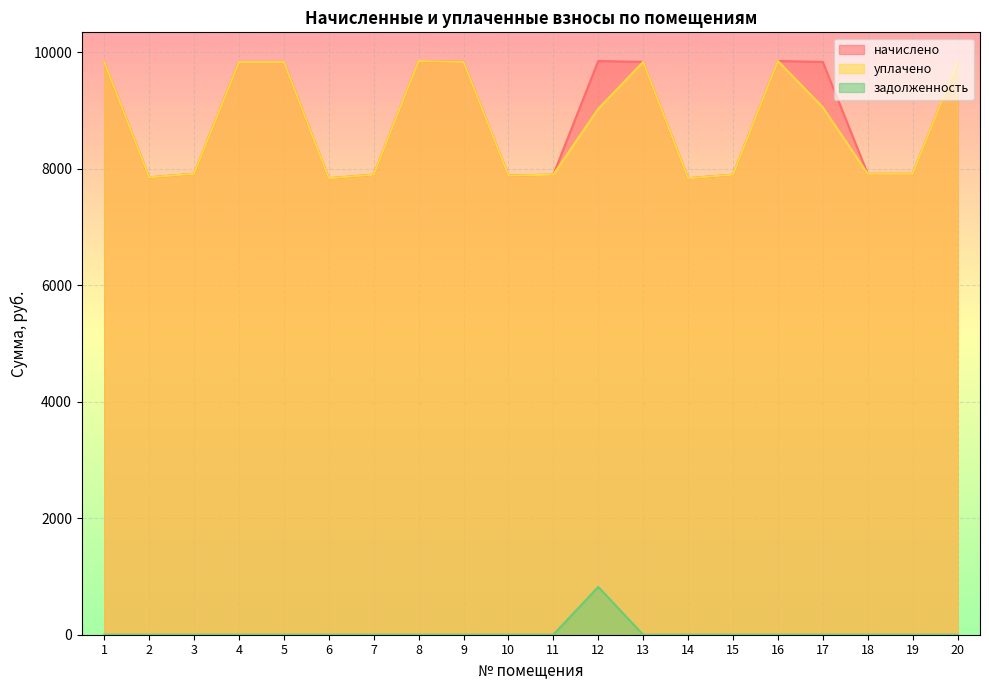

Which series has the widest spread of values?

начислено